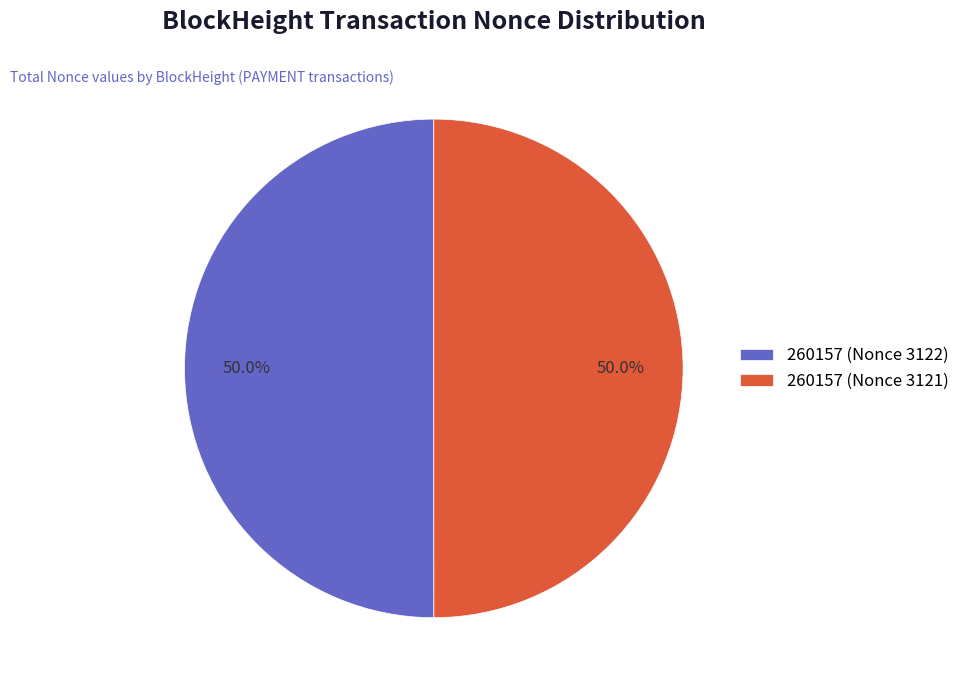

Is the sum of 260157 (Nonce 3122) and 260157 (Nonce 3121) greater than half?

Yes